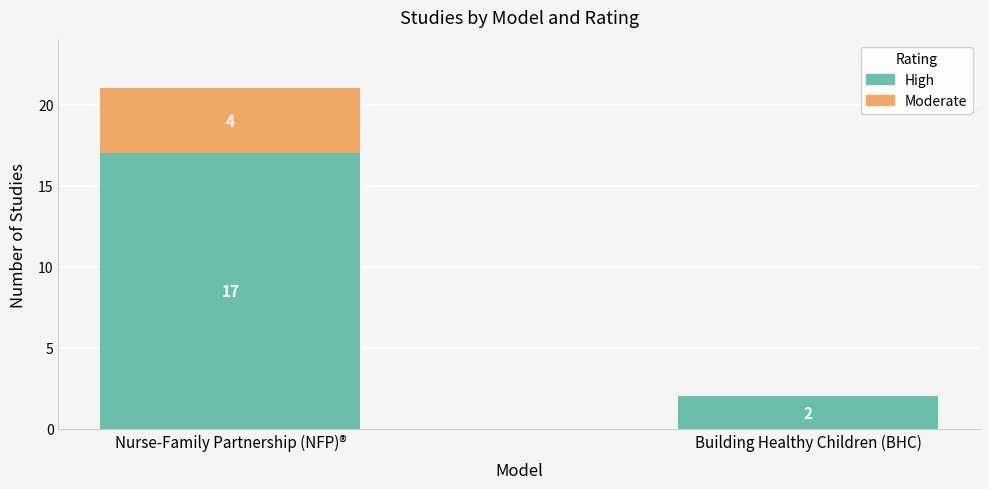

What is the sum of the High values at Nurse-Family Partnership (NFP)® and Building Healthy Children (BHC)?

19